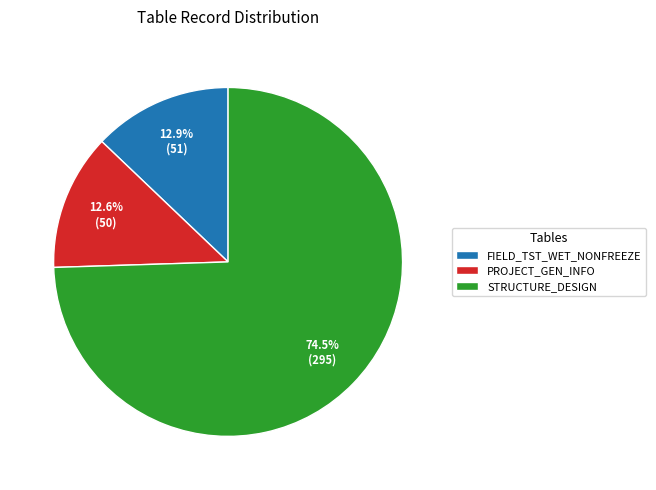

Which has a higher value, PROJECT_GEN_INFO or STRUCTURE_DESIGN?

STRUCTURE_DESIGN